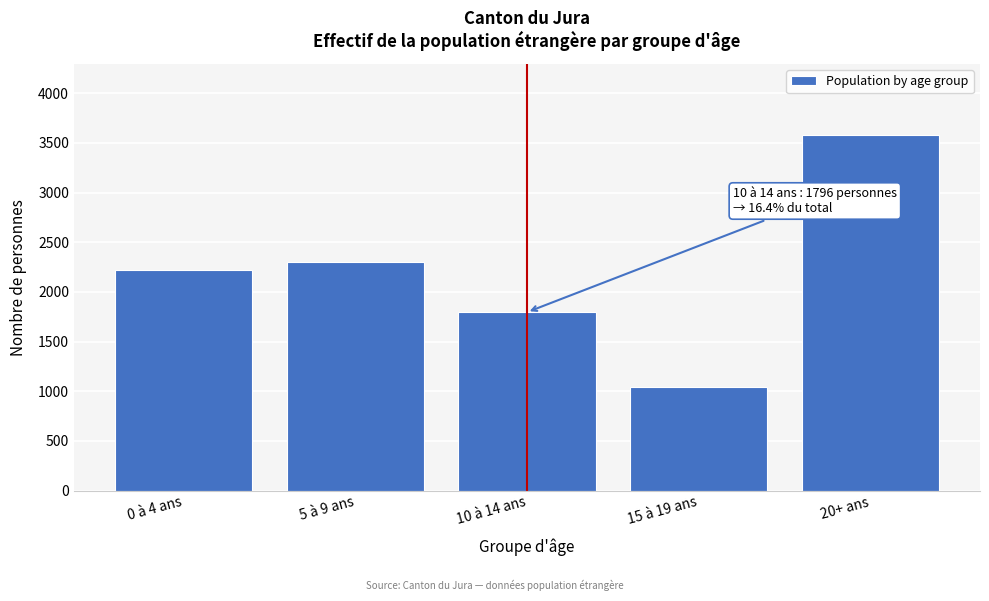

Reading right to left, transcribe all the data shown in this chart.

3579	1043	1796	2305	2220